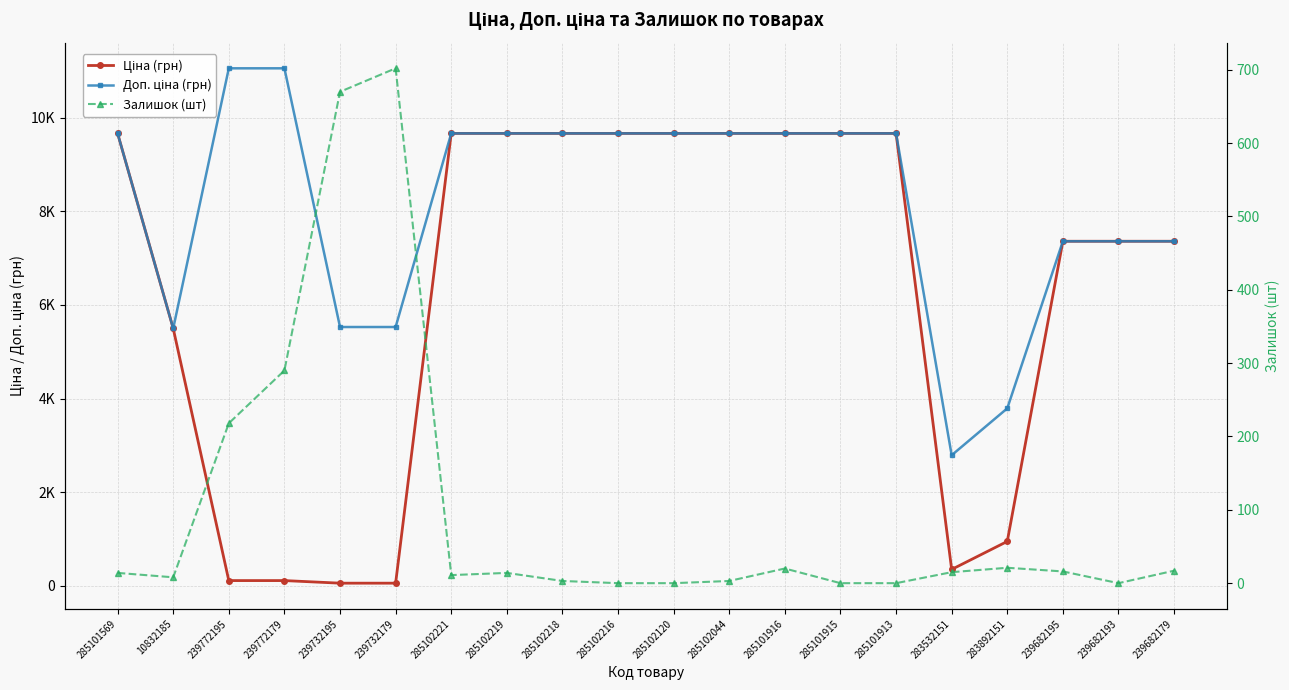

What is the difference between the Ціна (грн) values at 285101915 and 239772179?

9554.1